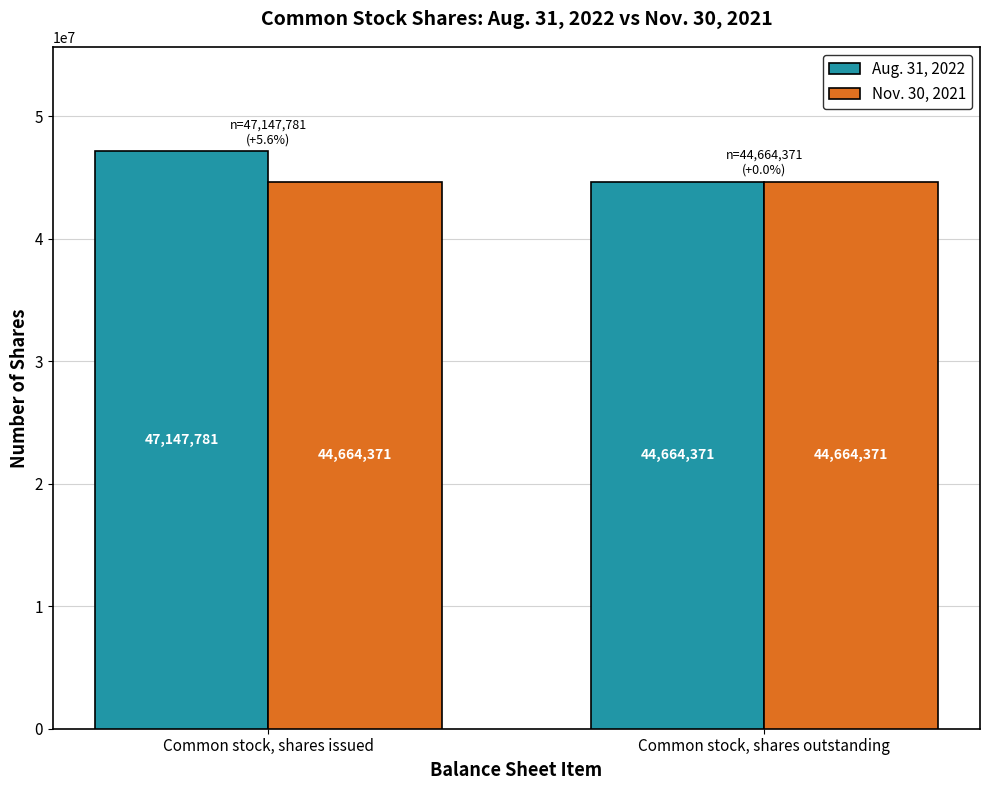

How many data points does each series have?

2